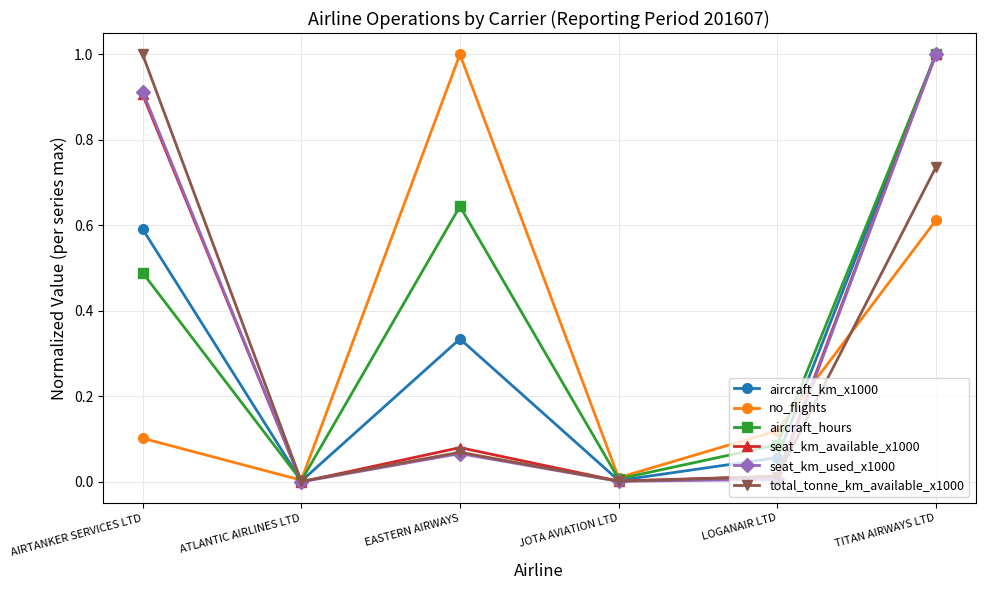

Which series has the largest total across all categories?

aircraft_hours